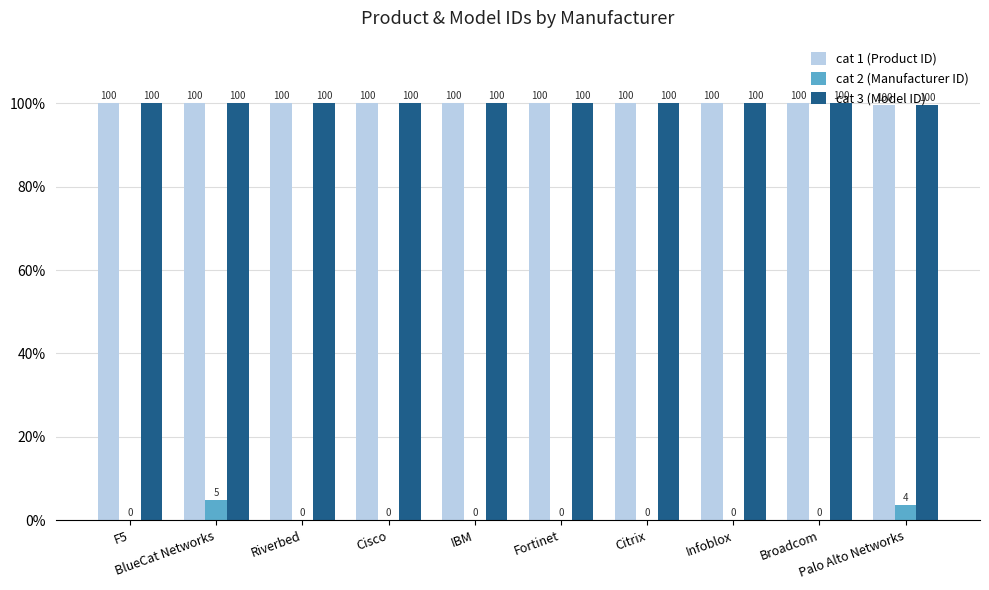

What is the average value of the cat 2 (Manufacturer ID) series?

0.9